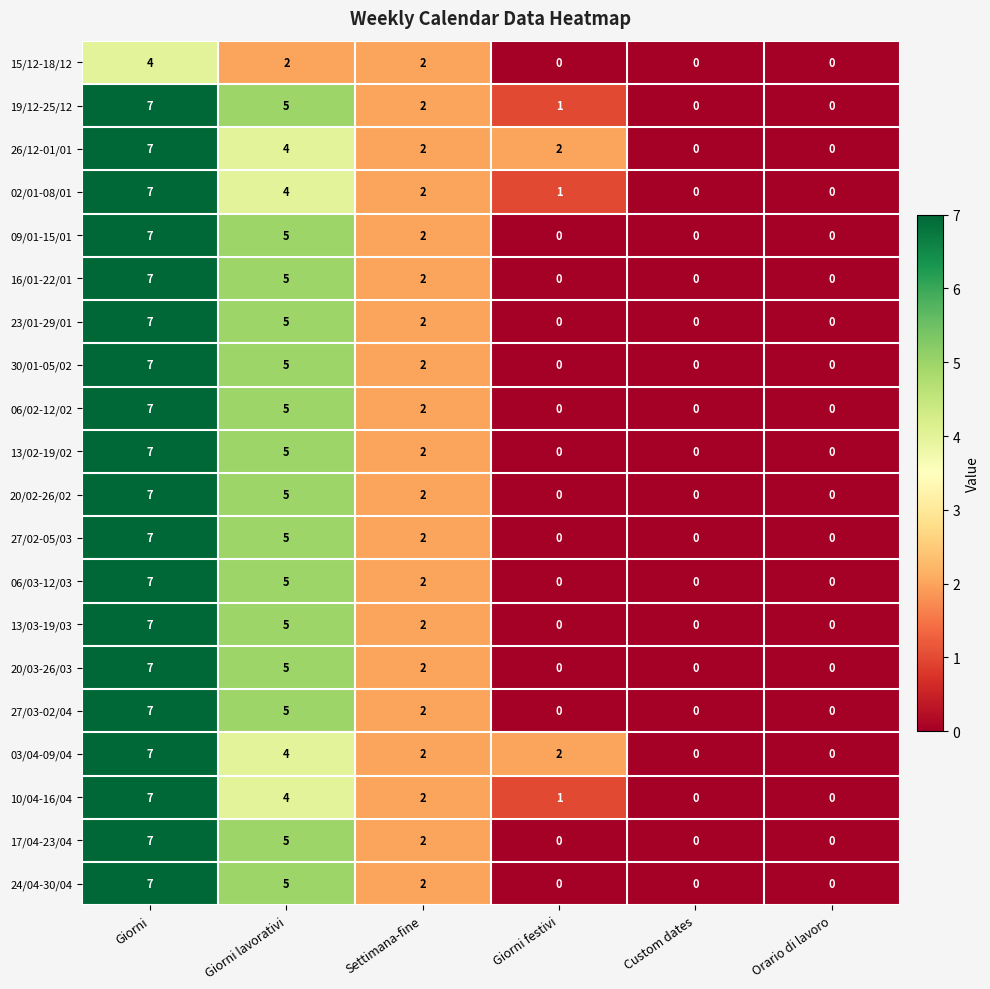

What is the spread (max minus min) of values at Giorni?

3